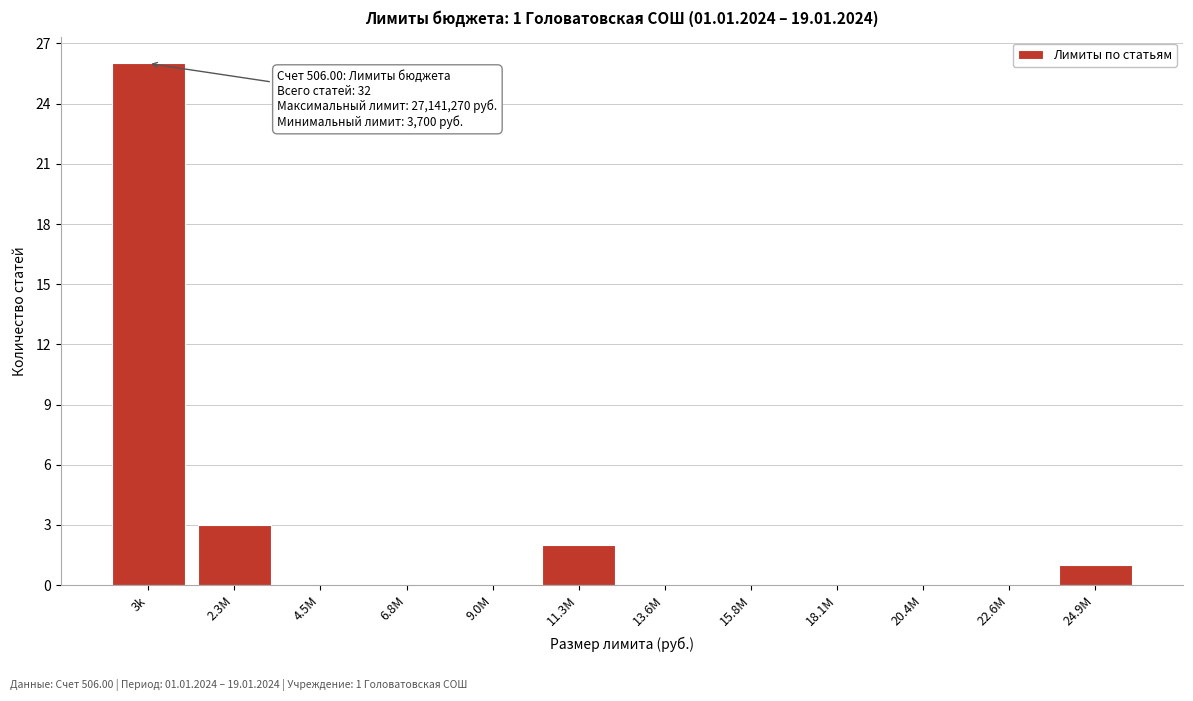

Reading left to right, transcribe all the data shown in this chart.

3k=26	2.3M=3	4.5M=0	6.8M=0	9.0M=0	11.3M=2	13.6M=0	15.8M=0	18.1M=0	20.4M=0	22.6M=0	24.9M=1